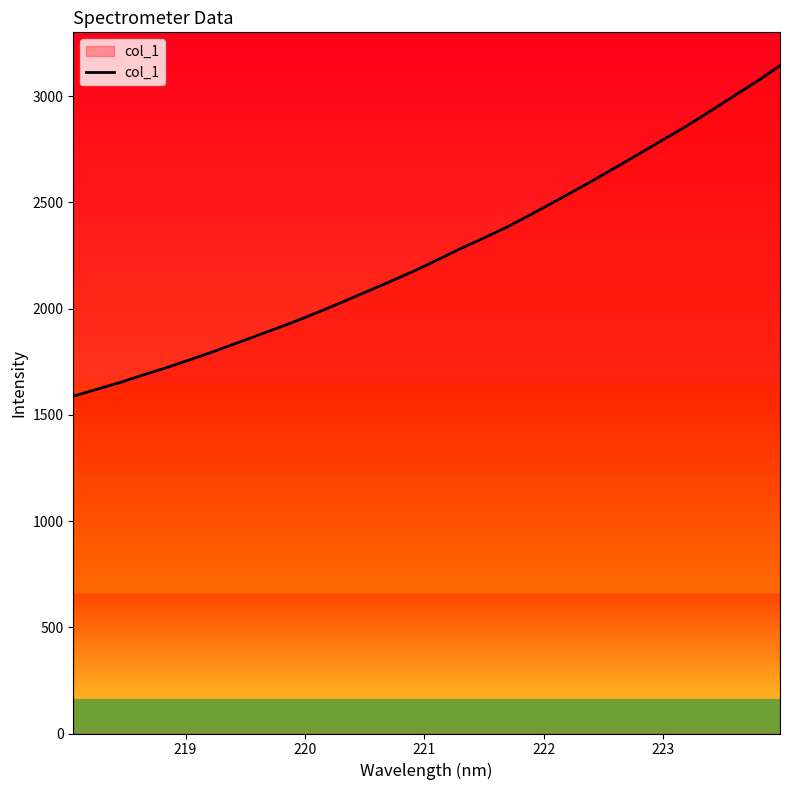

What is the maximum value shown in the chart?

3142.9